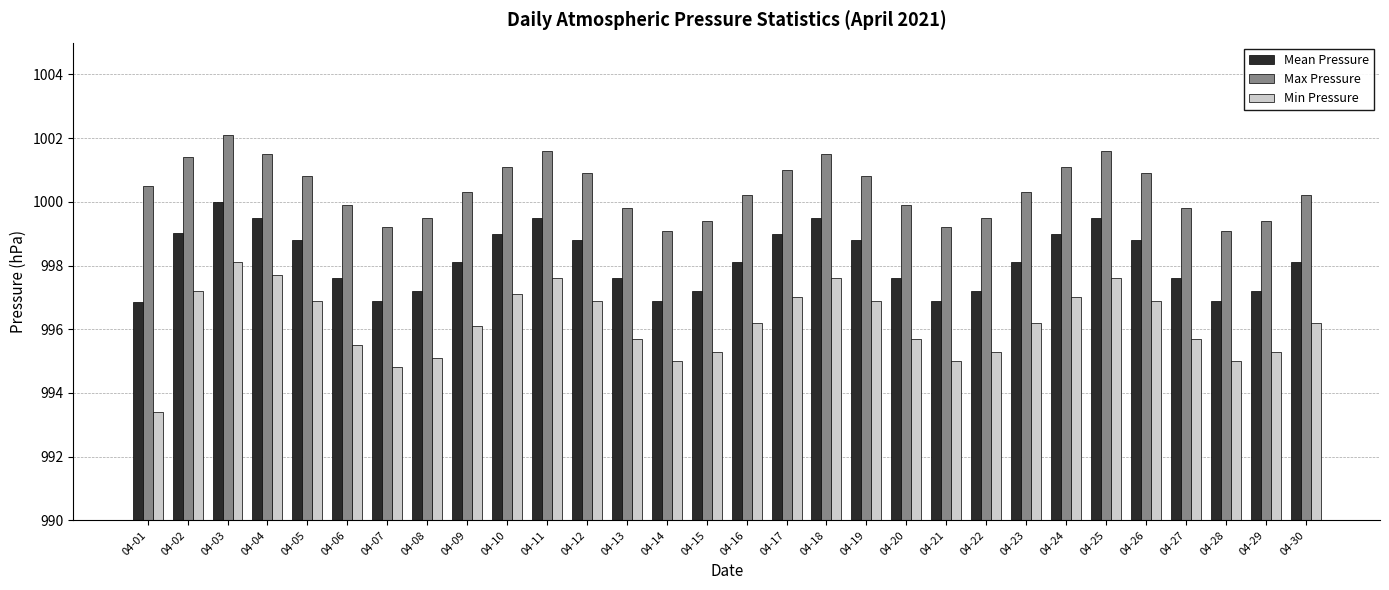

The Min Pressure series shows 443.7 at 04-28. True or false?

False